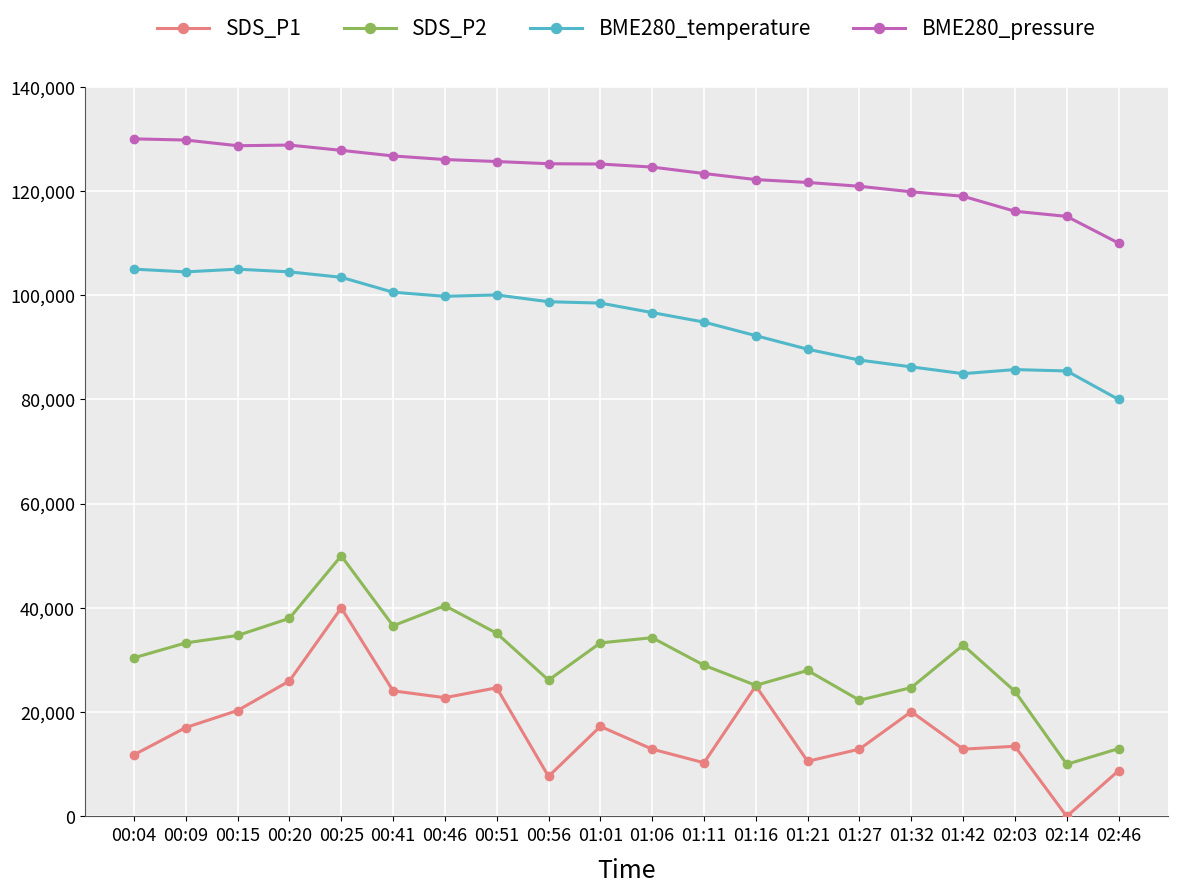

What is the greatest value displayed?

130000.0